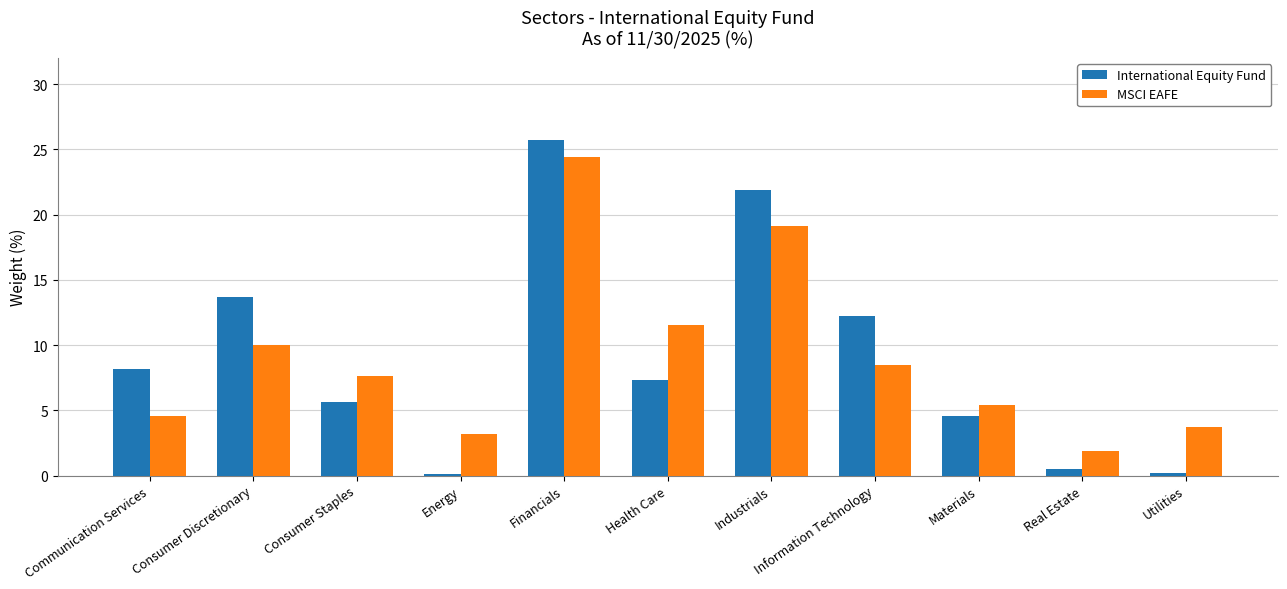

True or false: International Equity Fund has a value of 4.6 at Materials.

True